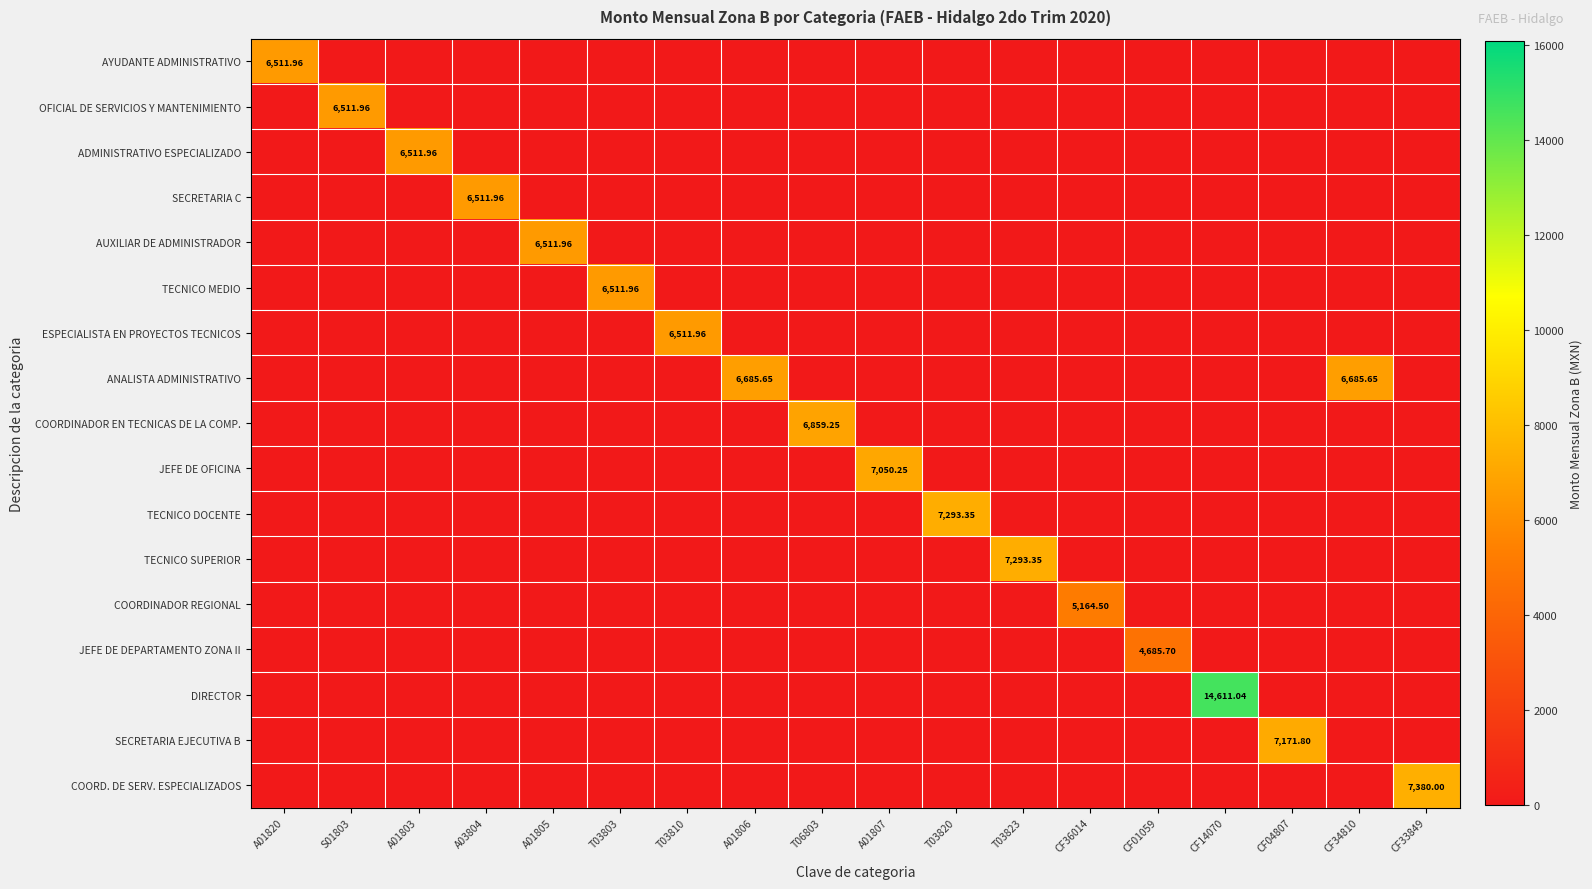

Which series has the largest range (max minus min)?

DIRECTOR